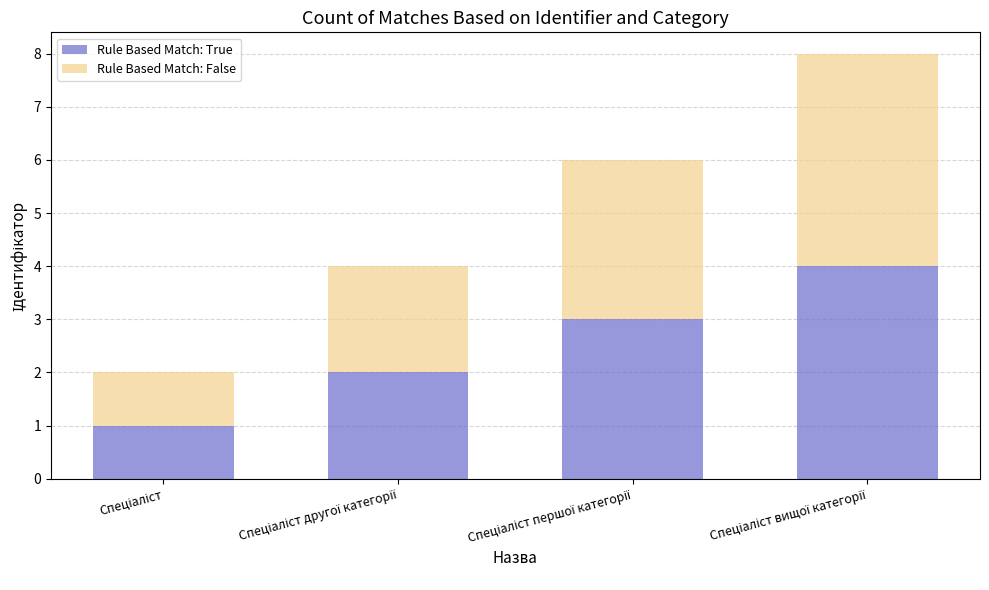

Does the chart contain stacked bars?

Yes